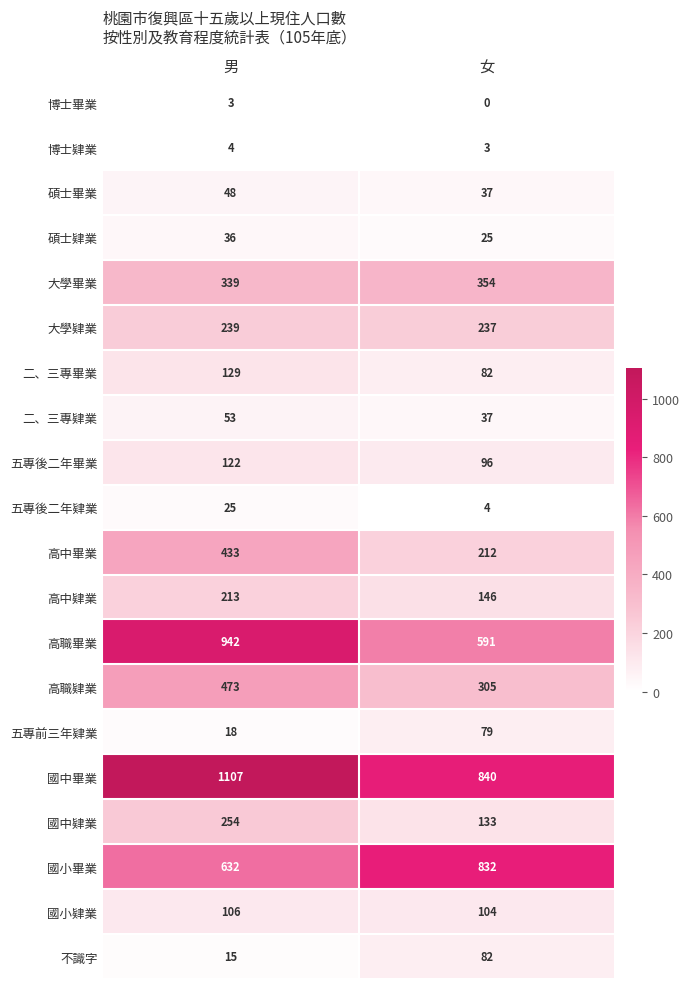

What is the difference between the highest and lowest values at 女?

840